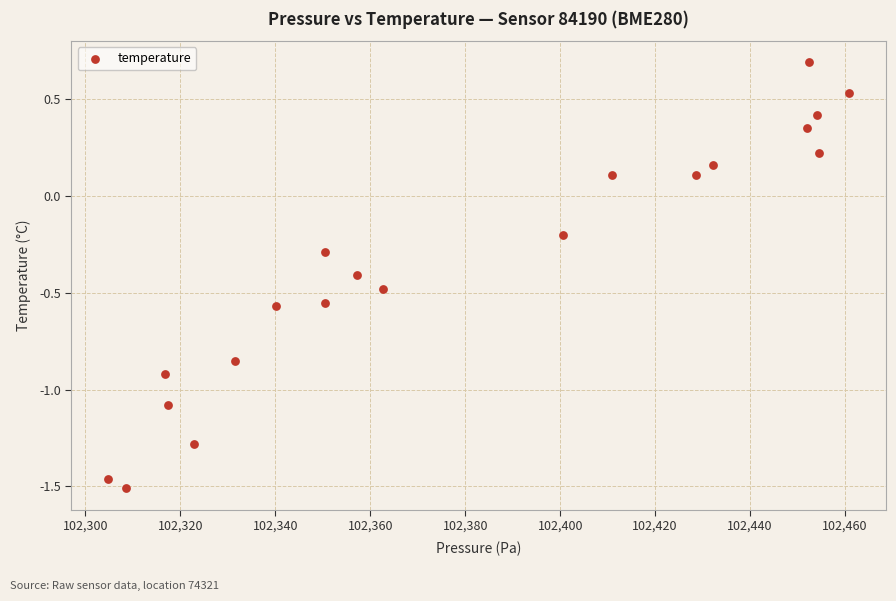

What is the range of X values (max minus min)?

156.0